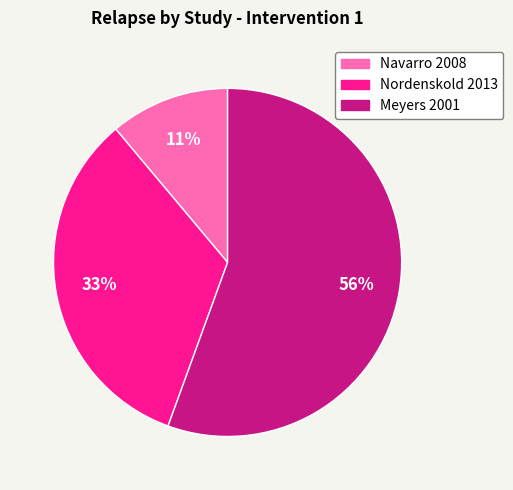

Is the sum of Nordenskold 2013 and Meyers 2001 greater than half?

Yes